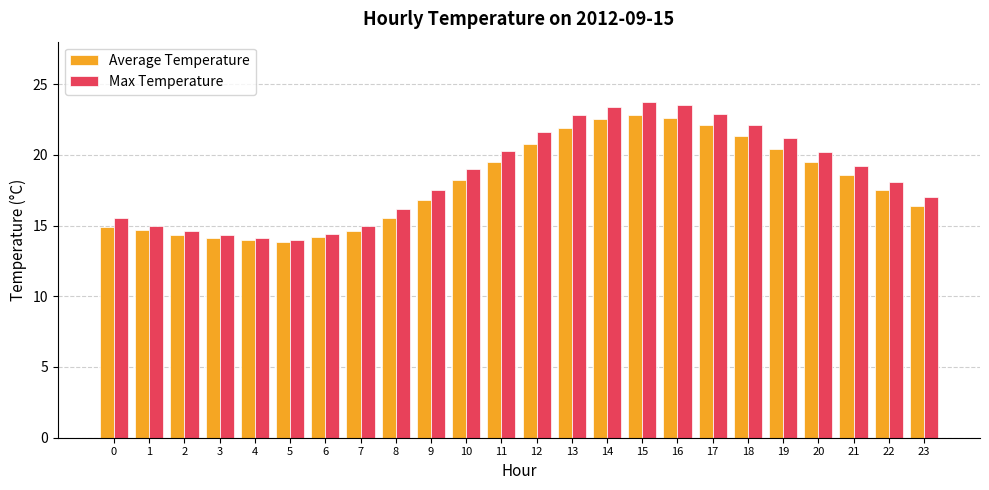

What is the spread (max minus min) of values at 15?

0.9